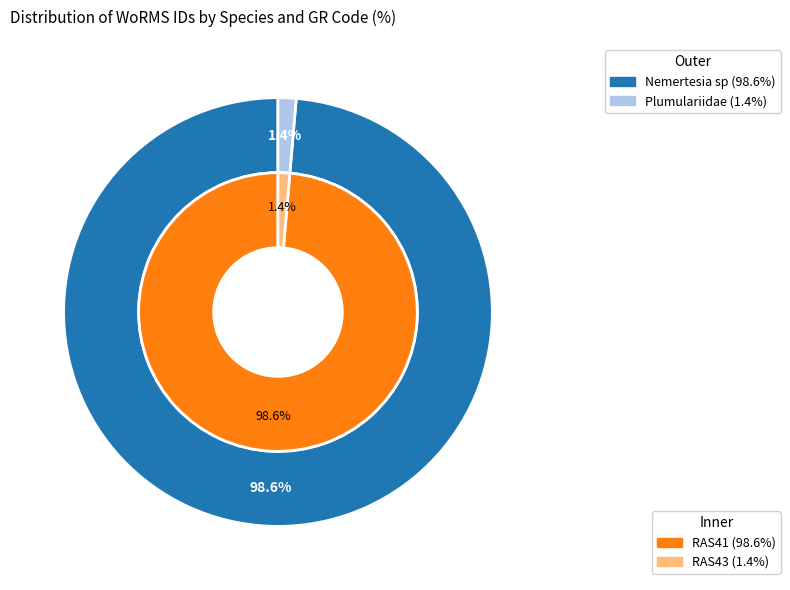

Rank the categories by value from lowest to highest.

Plumulariidae, Nemertesia sp